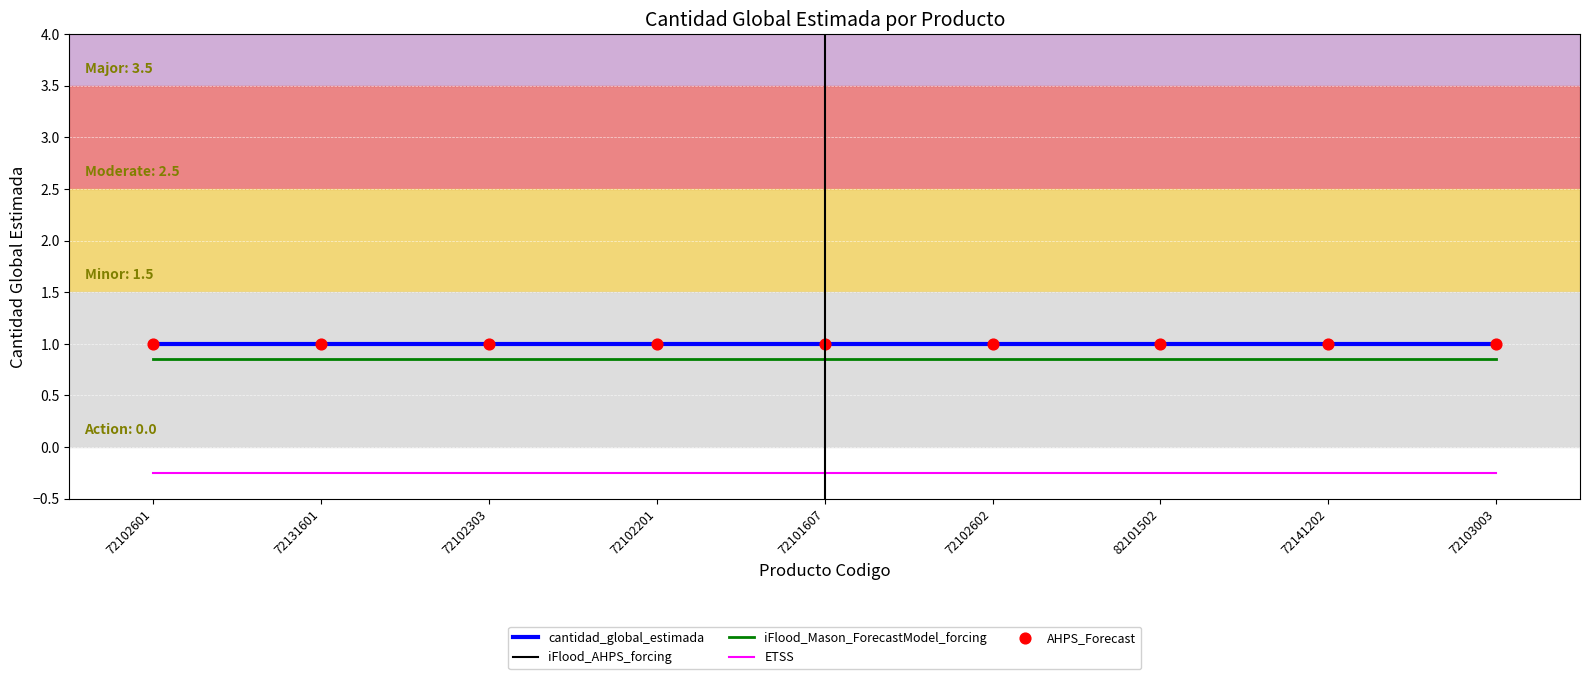

At which category is the sum across all series the highest?

72102601